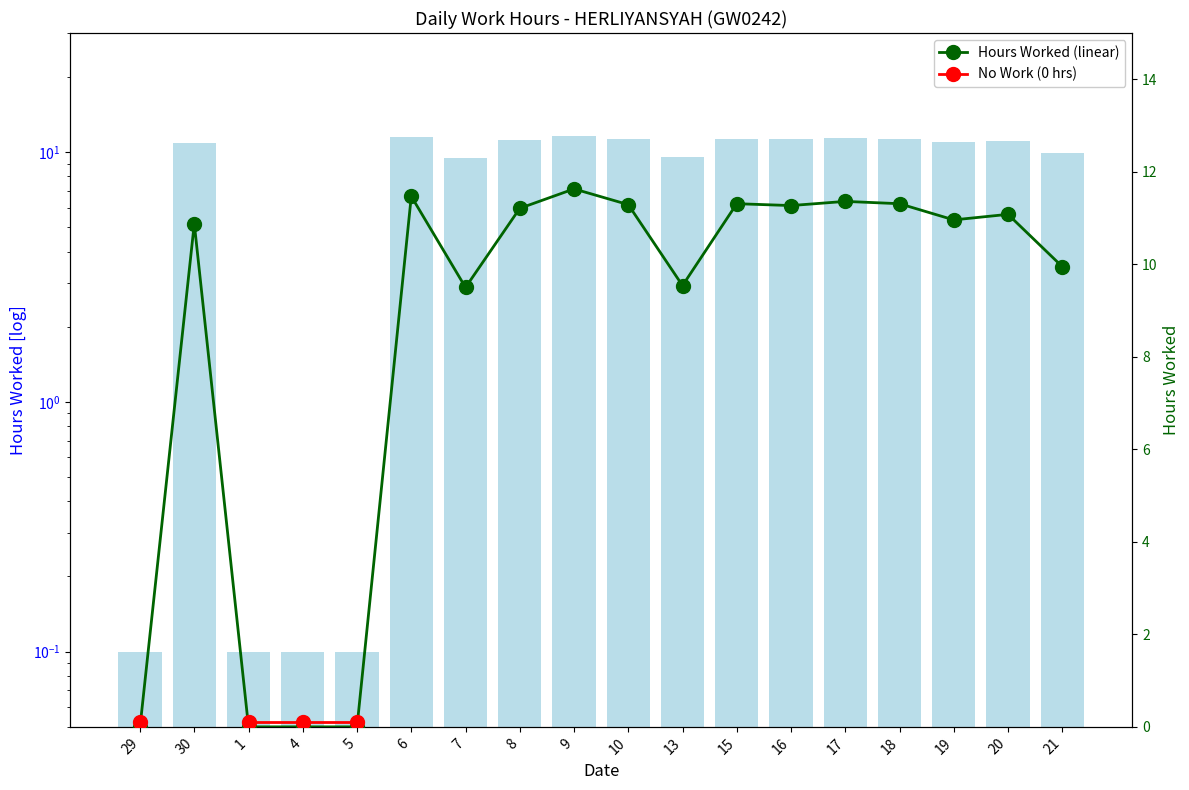

List the series in order of their peak value, lowest first.

No Work (0 hrs), Hours Worked, Hours Worked (linear)